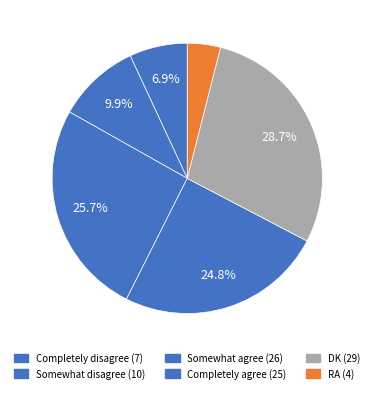

How many slices are in this pie chart?

6